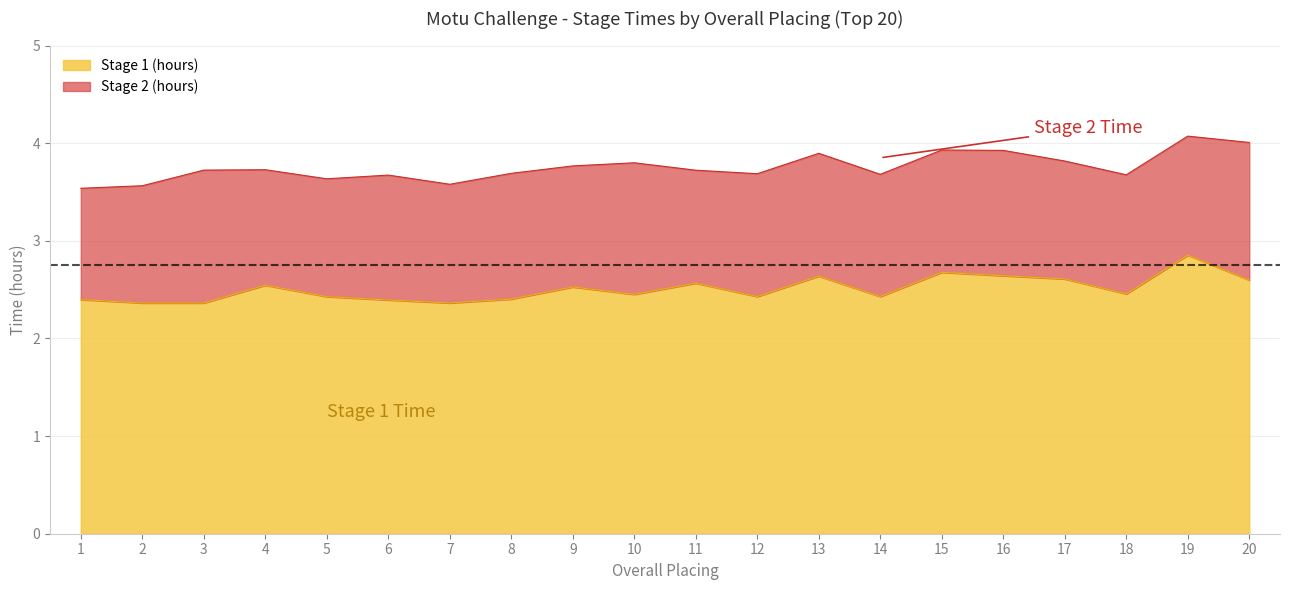

What is the value of the 8th point from the left?

2.4